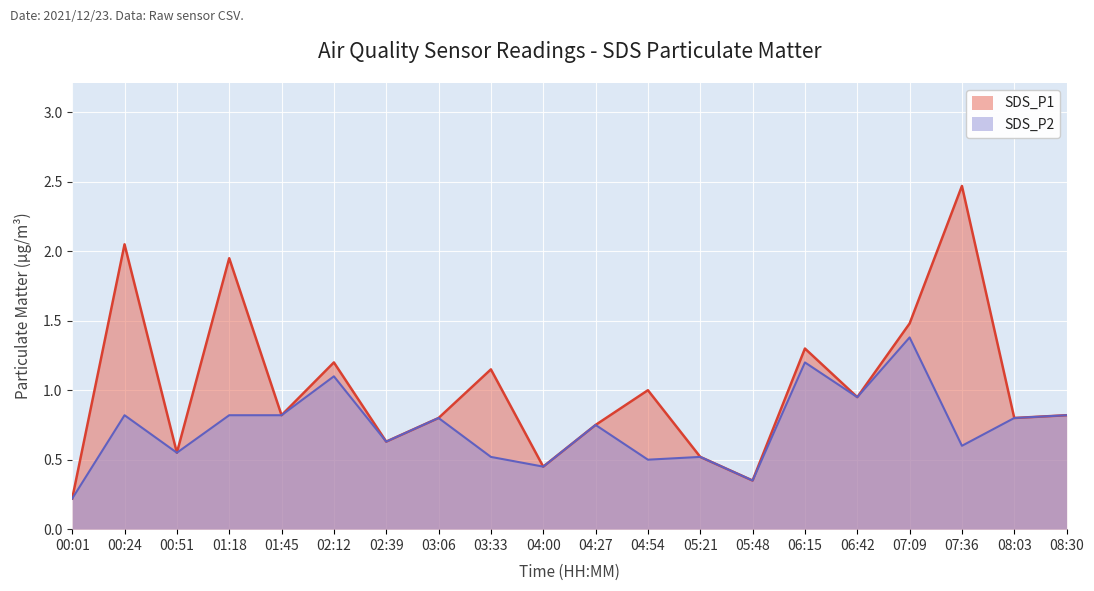

What is the difference between the maximum and second lowest values in the SDS_P2 series?

1.0